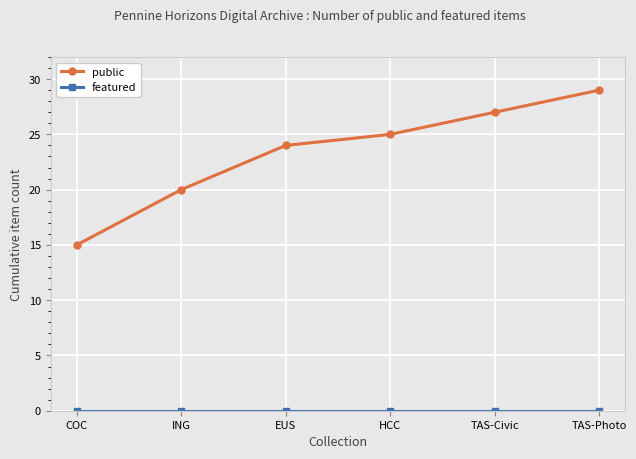

What is the label of the 4th point from the right?

EUS